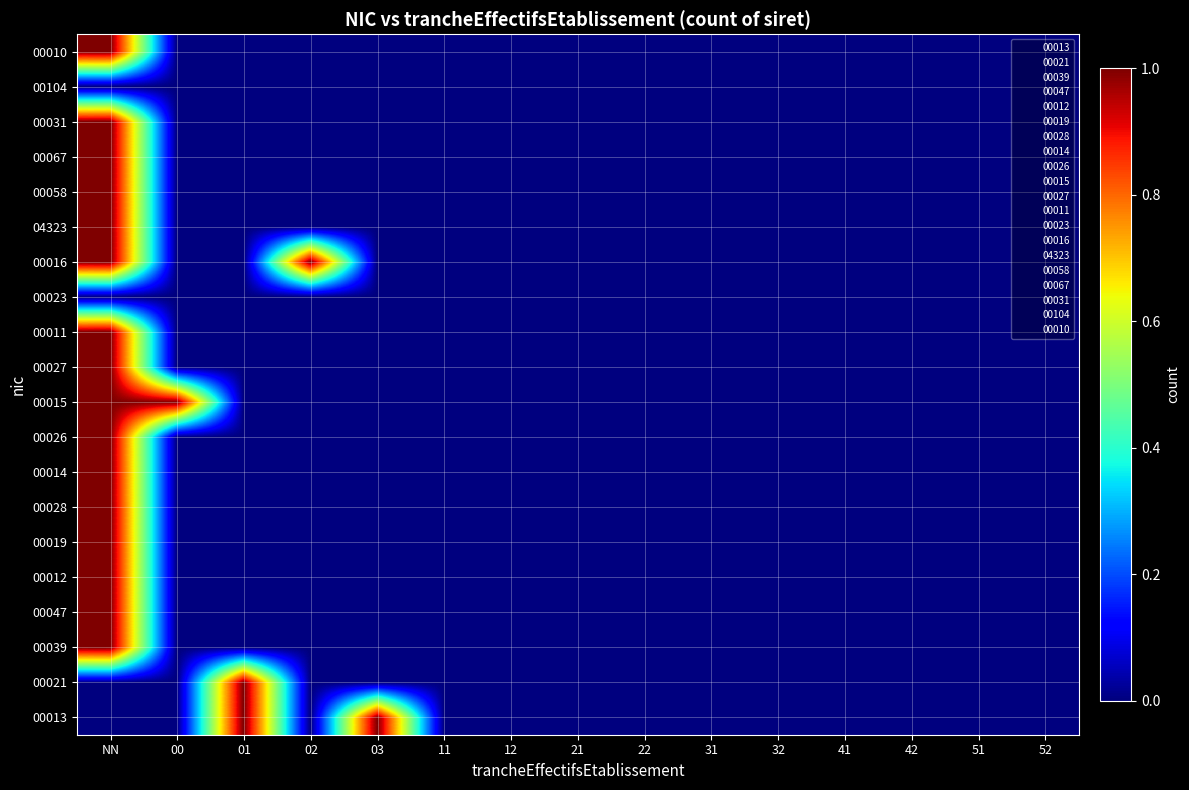

Reading left to right, list all the values displayed in this chart.

00013: NN=0	00=0	01=1	02=0	03=1	11=0	12=0	21=0	22=0	31=0	32=0	41=0	42=0	51=0	52=0
00021: NN=0	00=0	01=1	02=0	03=0	11=0	12=0	21=0	22=0	31=0	32=0	41=0	42=0	51=0	52=0
00039: NN=1	00=0	01=0	02=0	03=0	11=0	12=0	21=0	22=0	31=0	32=0	41=0	42=0	51=0	52=0
00047: NN=1	00=0	01=0	02=0	03=0	11=0	12=0	21=0	22=0	31=0	32=0	41=0	42=0	51=0	52=0
00012: NN=1	00=0	01=0	02=0	03=0	11=0	12=0	21=0	22=0	31=0	32=0	41=0	42=0	51=0	52=0
00019: NN=1	00=0	01=0	02=0	03=0	11=0	12=0	21=0	22=0	31=0	32=0	41=0	42=0	51=0	52=0
00028: NN=1	00=0	01=0	02=0	03=0	11=0	12=0	21=0	22=0	31=0	32=0	41=0	42=0	51=0	52=0
00014: NN=1	00=0	01=0	02=0	03=0	11=0	12=0	21=0	22=0	31=0	32=0	41=0	42=0	51=0	52=0
00026: NN=1	00=0	01=0	02=0	03=0	11=0	12=0	21=0	22=0	31=0	32=0	41=0	42=0	51=0	52=0
00015: NN=1	00=1	01=0	02=0	03=0	11=0	12=0	21=0	22=0	31=0	32=0	41=0	42=0	51=0	52=0
00027: NN=1	00=0	01=0	02=0	03=0	11=0	12=0	21=0	22=0	31=0	32=0	41=0	42=0	51=0	52=0
00011: NN=1	00=0	01=0	02=0	03=0	11=0	12=0	21=0	22=0	31=0	32=0	41=0	42=0	51=0	52=0
00023: NN=0	00=0	01=0	02=0	03=0	11=0	12=0	21=0	22=0	31=0	32=0	41=0	42=0	51=0	52=0
00016: NN=1	00=0	01=0	02=1	03=0	11=0	12=0	21=0	22=0	31=0	32=0	41=0	42=0	51=0	52=0
04323: NN=1	00=0	01=0	02=0	03=0	11=0	12=0	21=0	22=0	31=0	32=0	41=0	42=0	51=0	52=0
00058: NN=1	00=0	01=0	02=0	03=0	11=0	12=0	21=0	22=0	31=0	32=0	41=0	42=0	51=0	52=0
00067: NN=1	00=0	01=0	02=0	03=0	11=0	12=0	21=0	22=0	31=0	32=0	41=0	42=0	51=0	52=0
00031: NN=1	00=0	01=0	02=0	03=0	11=0	12=0	21=0	22=0	31=0	32=0	41=0	42=0	51=0	52=0
00104: NN=0	00=0	01=0	02=0	03=0	11=0	12=0	21=0	22=0	31=0	32=0	41=0	42=0	51=0	52=0
00010: NN=1	00=0	01=0	02=0	03=0	11=0	12=0	21=0	22=0	31=0	32=0	41=0	42=0	51=0	52=0